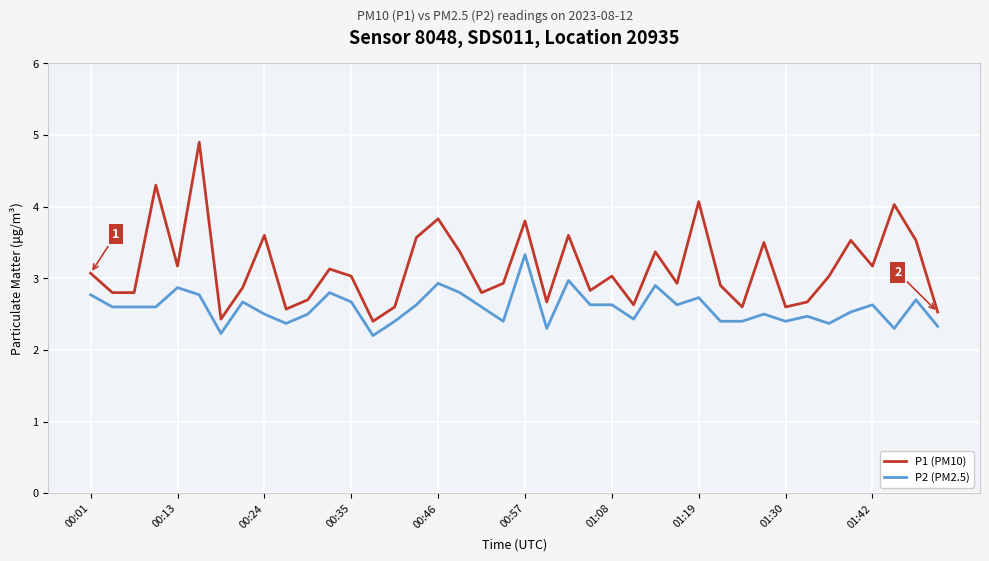

What is the difference between the maximum and minimum values in the P2 (PM2.5) series?

1.1